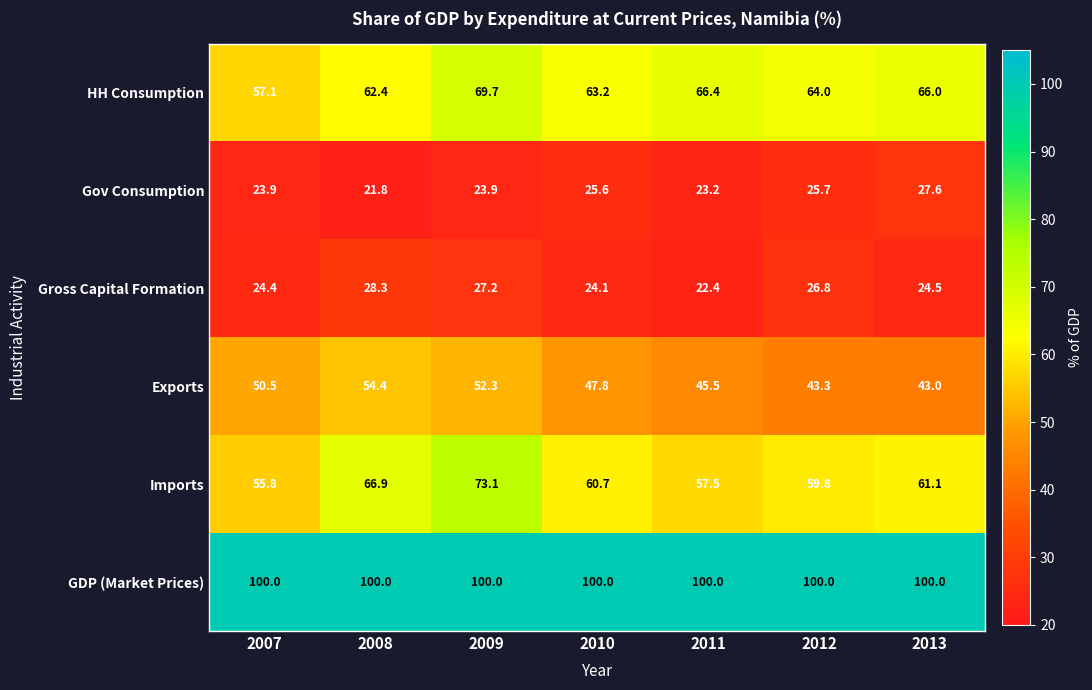

What is the total value across all series at 2007?

311.7